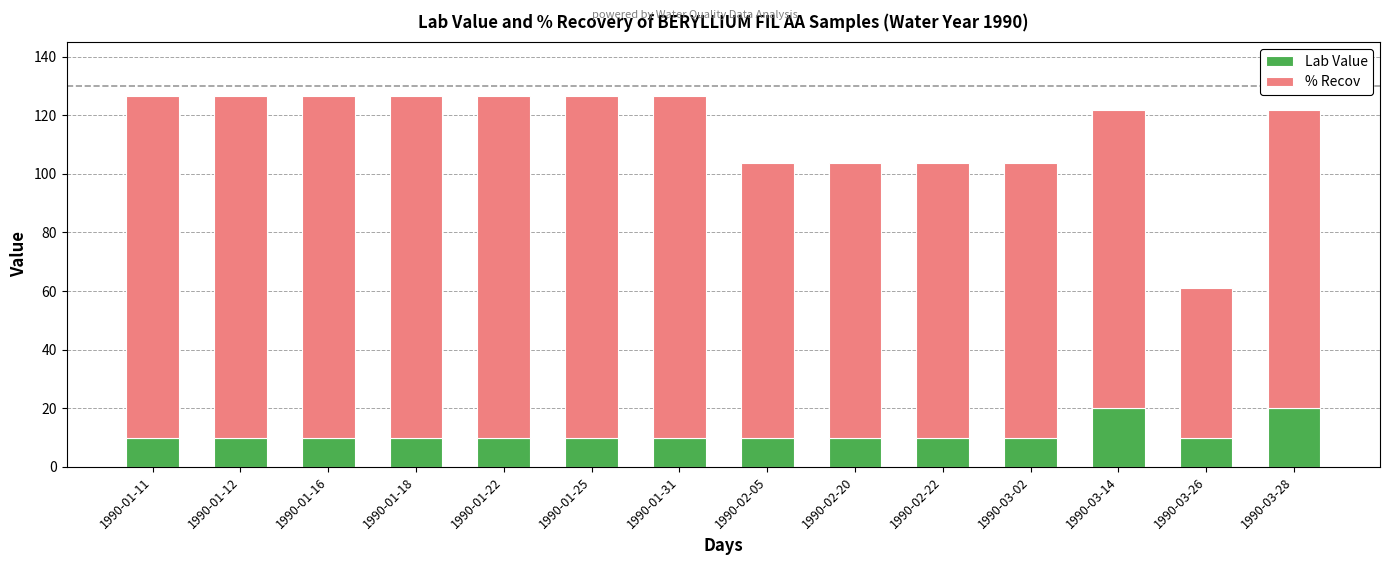

What is the total value across all series at 1990-01-31?

126.6